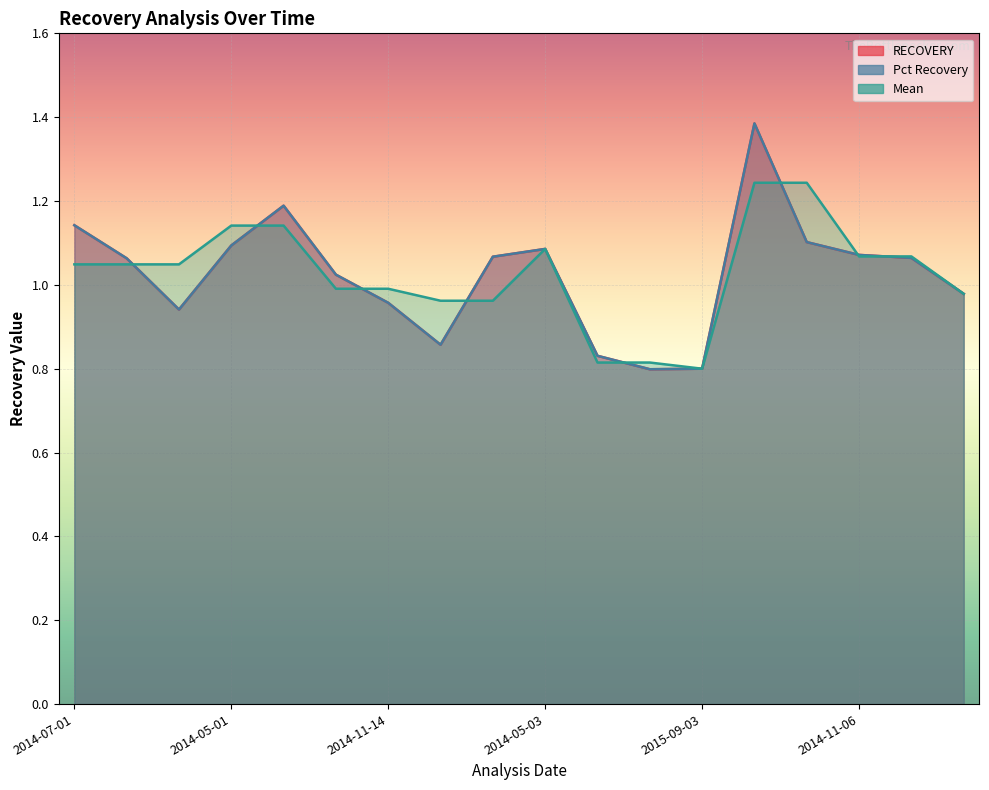

Is the value of RECOVERY at 2014-07-23 greater than the value of Pct Recovery at 2015-10-17?

Yes